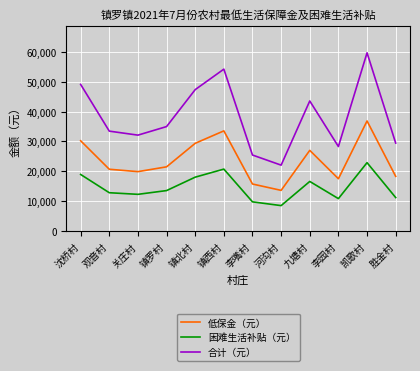

At which category does the chart reach its minimum across all series?

河沟村